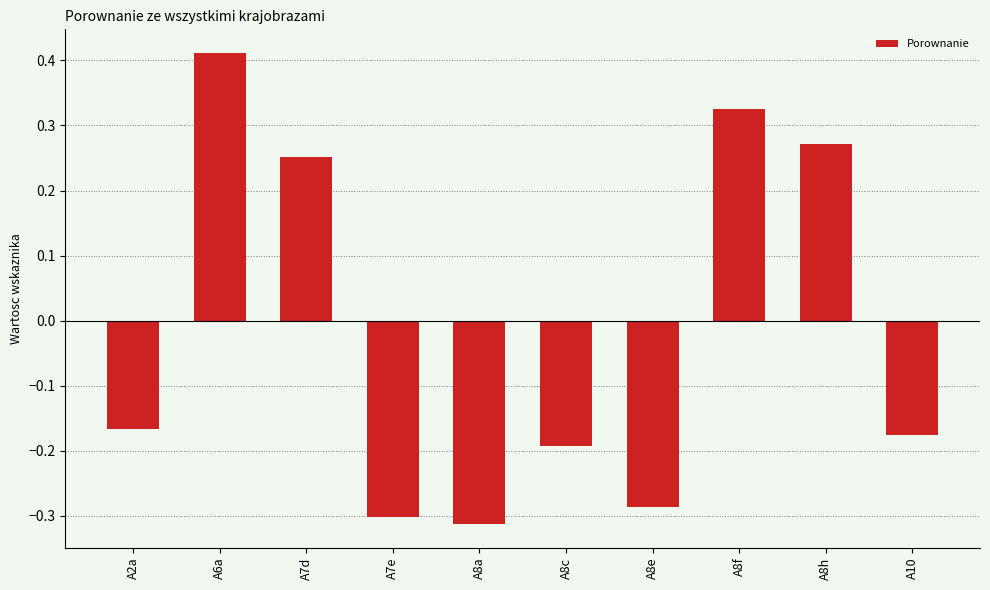

How many values are above zero?

4